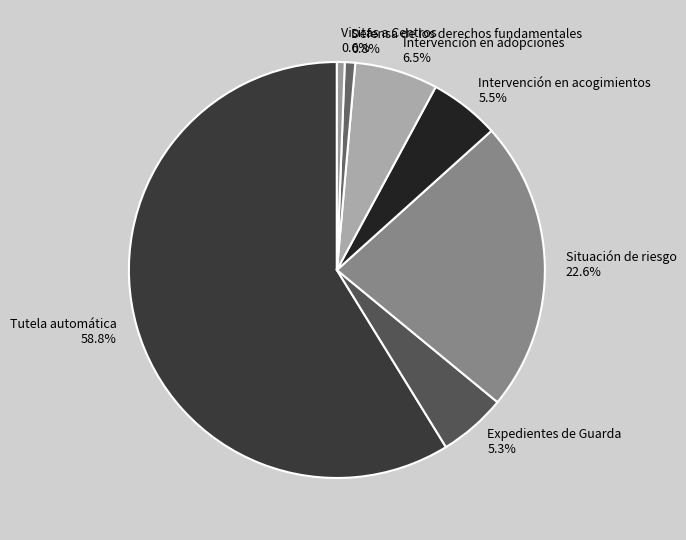

The Expedientes de Guarda slice represents 5% of the pie. True or false?

True